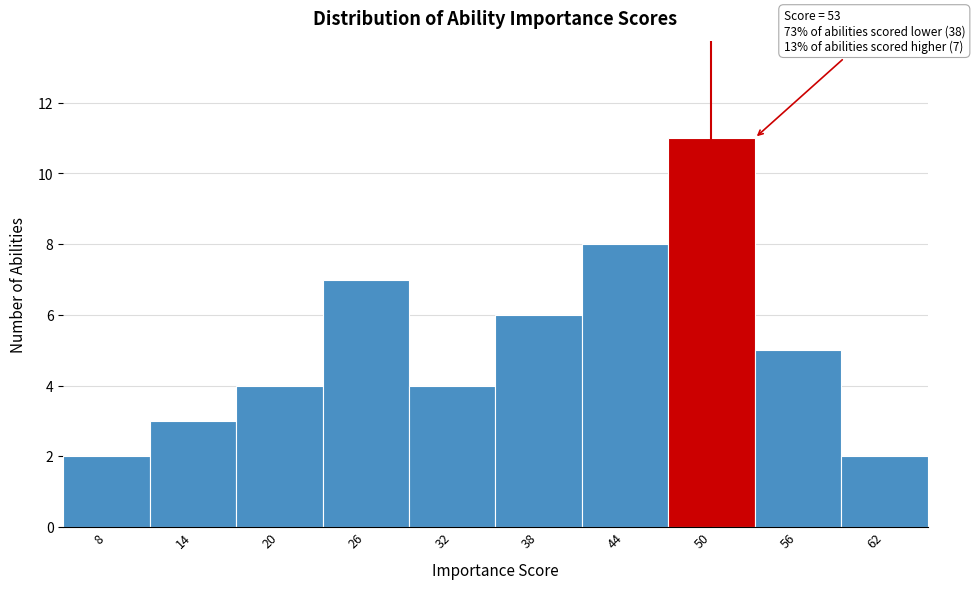

Reading left to right, list all the values displayed in this chart.

8=2	14=3	20=4	26=7	32=4	38=6	44=8	50=11	56=5	62=2